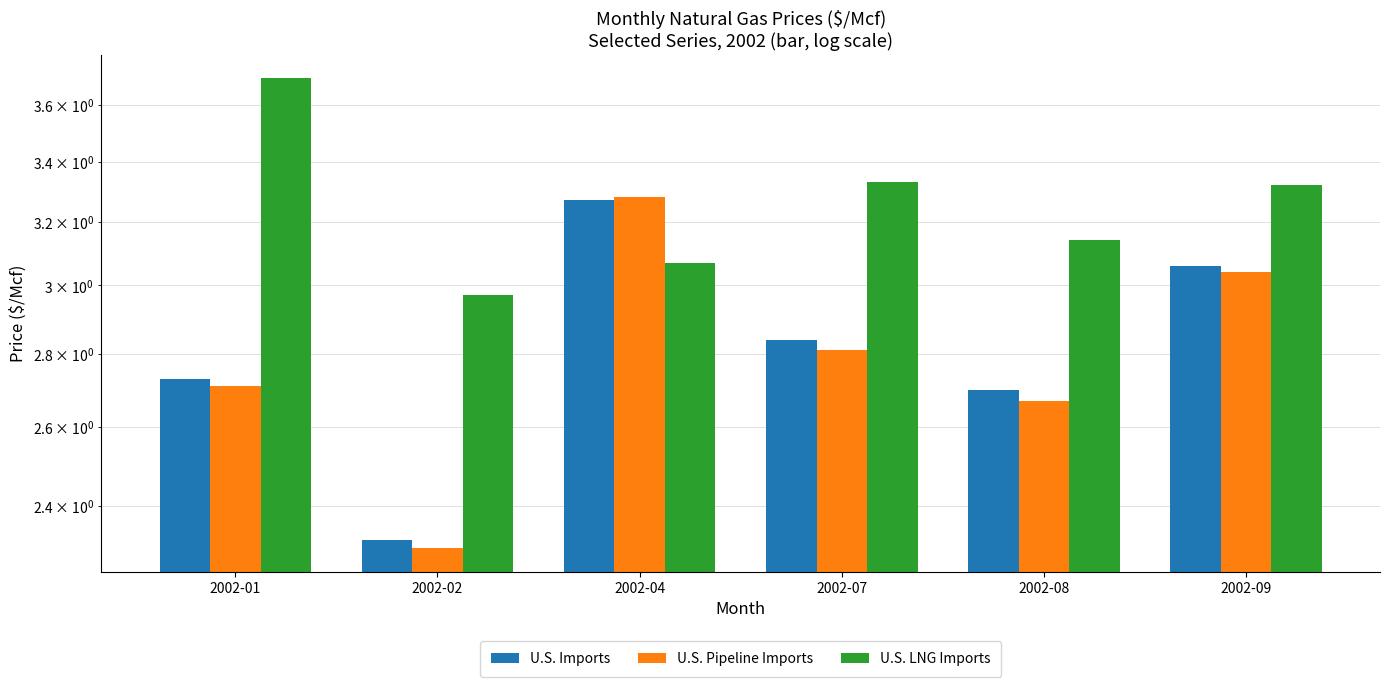

Is it true that U.S. Pipeline Imports equals 3.9 at 2002-01?

False